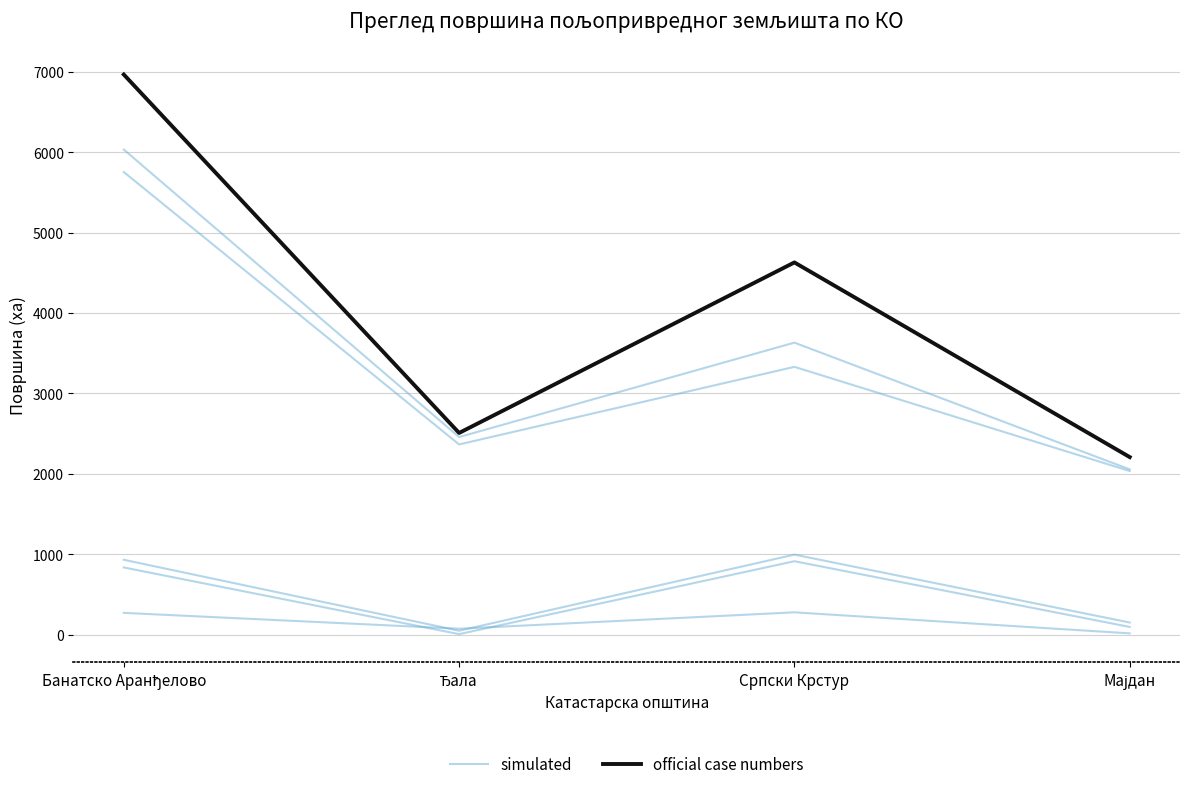

Does the chart display data point markers on the line(s)?

No